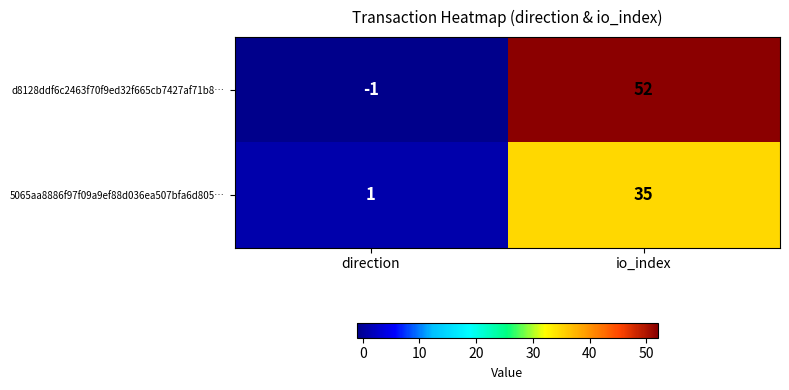

List the series in order of their peak value, highest first.

d8128ddf6c2463f70f9ed32f665cb7427af71b8…, 5065aa8886f97f09a9ef88d036ea507bfa6d805…